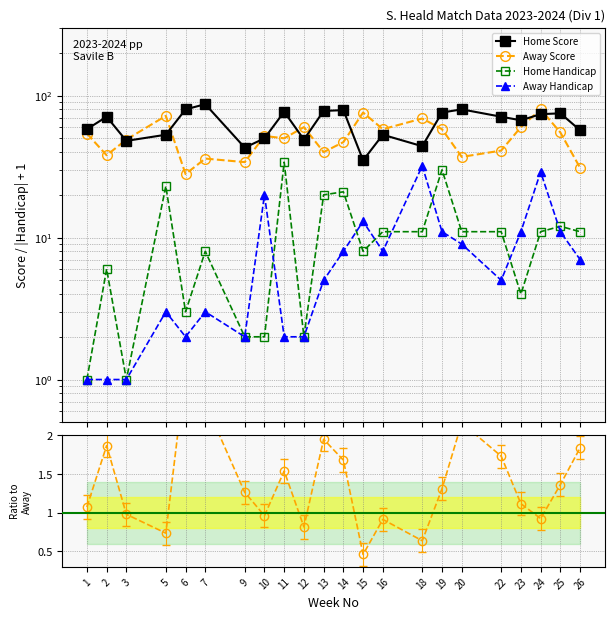

What is the minimum value for AwayScore?

28